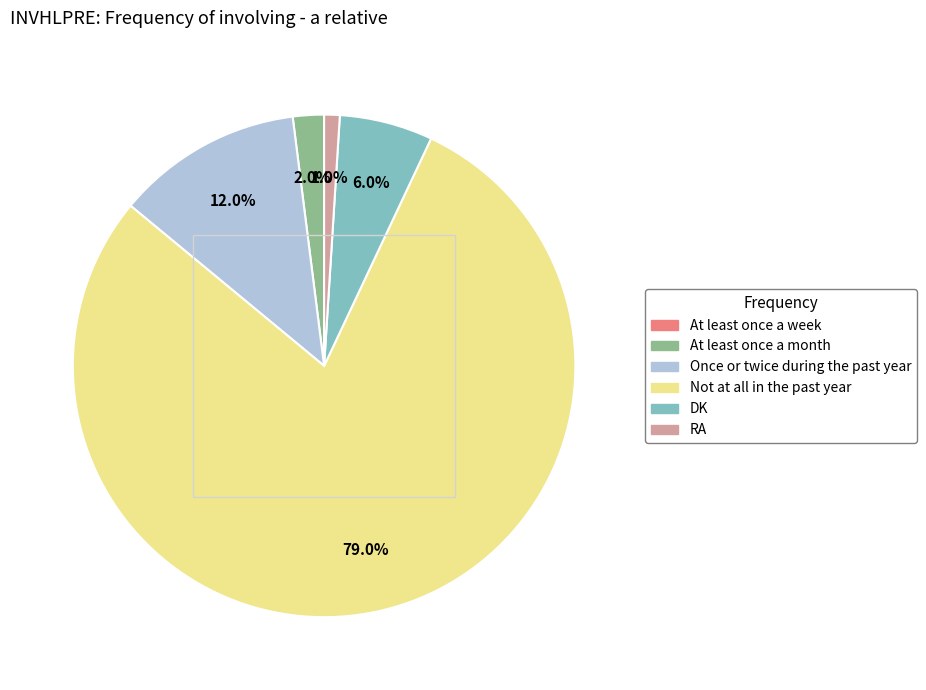

What is the largest slice in the pie chart?

Not at all in the past year